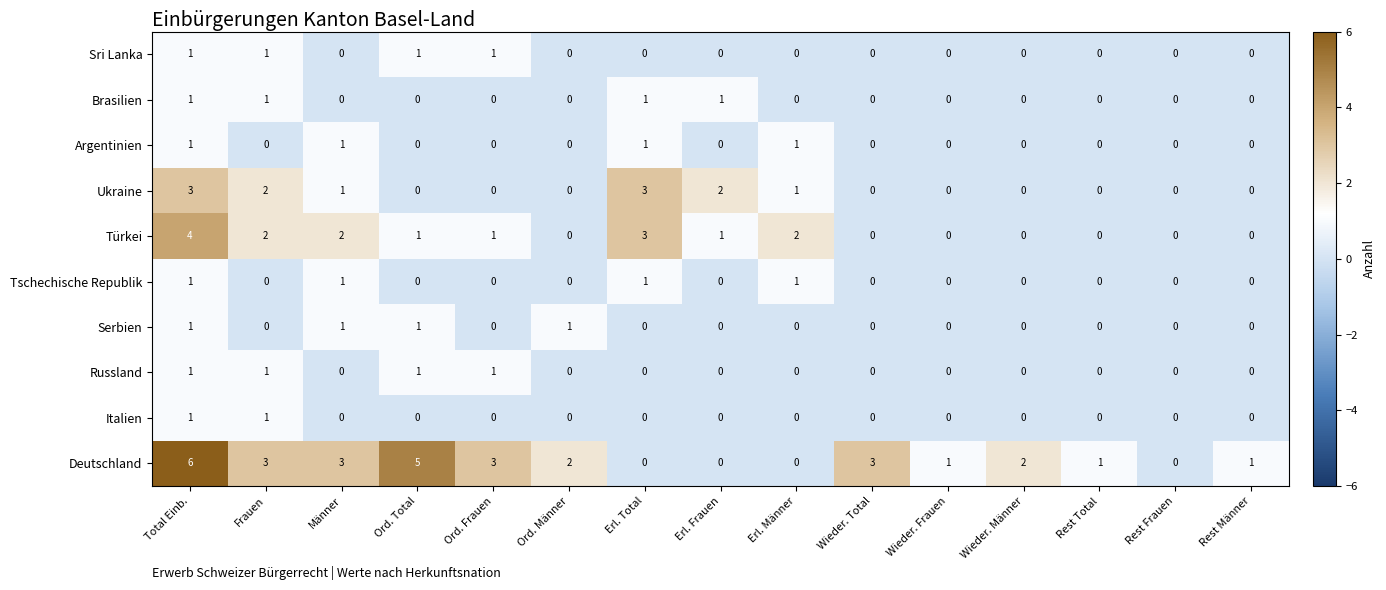

True or false: Russland has a value of 0 at Männer.

True